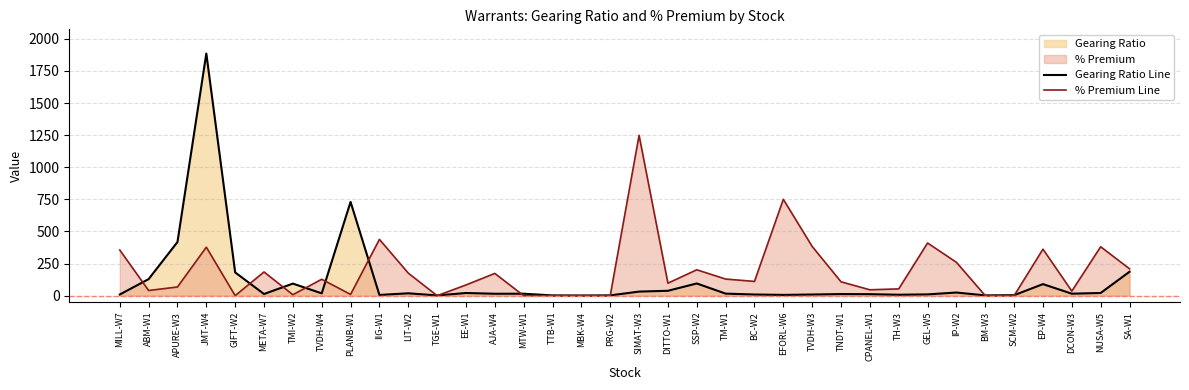

True or false: Gearing Ratio Line and % Premium Line intersect in this chart.

True